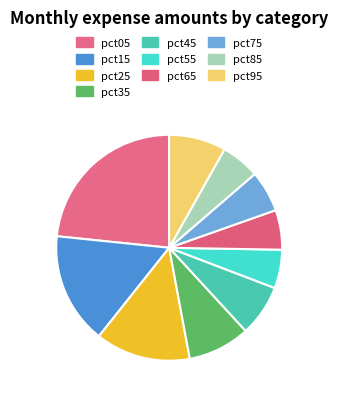

Between pct75 and pct35, which is larger?

pct35